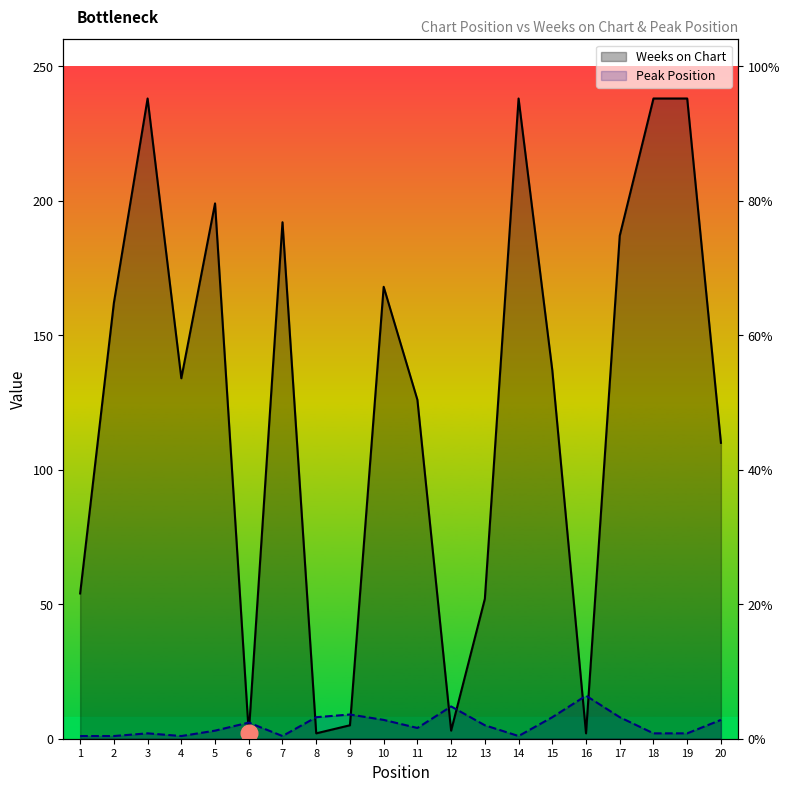

Is the value of Peak Position at 18 greater than the value of Weeks on Chart at 7?

No